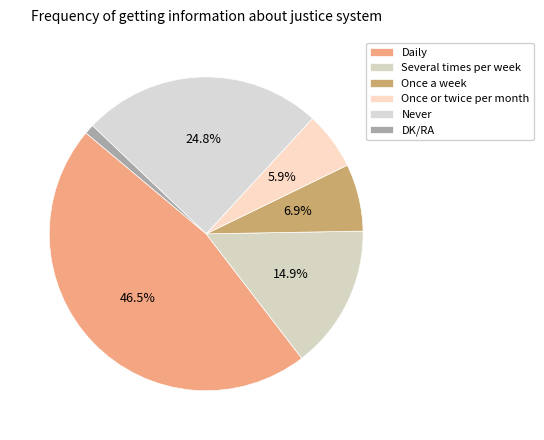

Approximately how many times larger is the value at Daily compared to Once or twice per month?

7.8